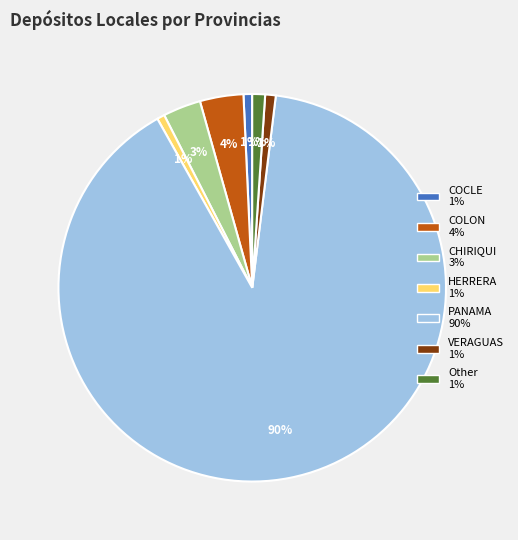

Does any single category account for the majority?

Yes